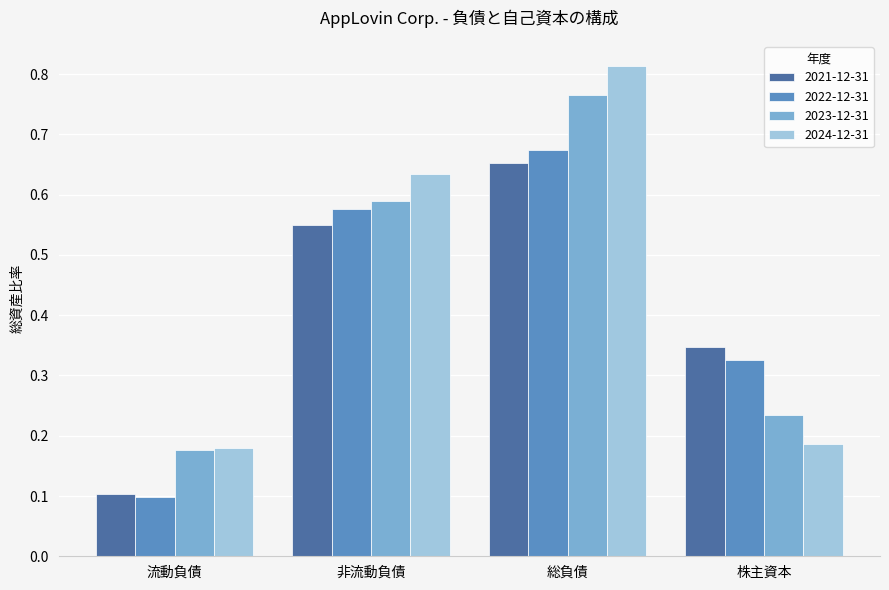

How many series are shown in this chart?

4